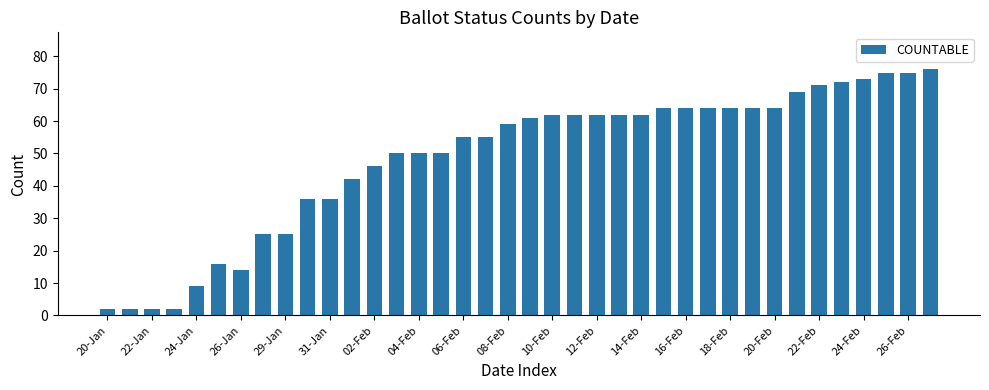

What is the maximum value shown in the chart?

76